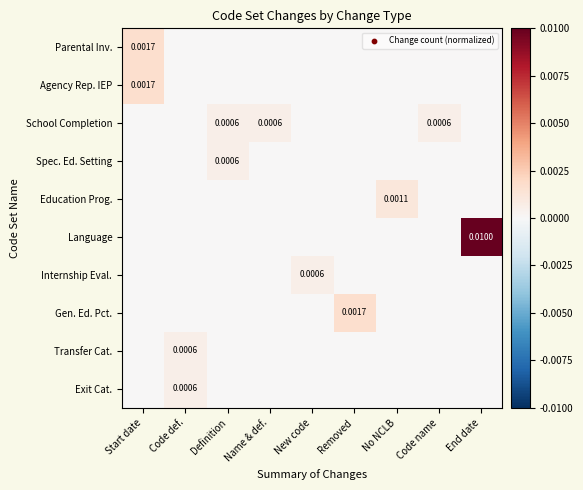

List the series in order of their peak value, lowest first.

School Completion, Spec. Ed. Setting, Internship Eval., Transfer Cat., Exit Cat., Education Prog., Parental Inv., Agency Rep. IEP, Gen. Ed. Pct., Language